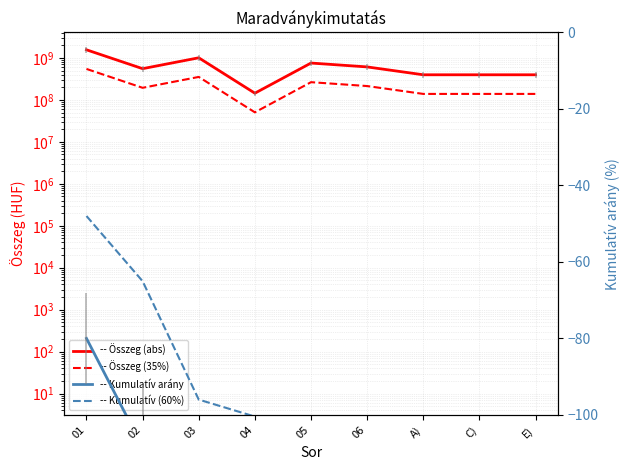

What is the approximate value of Összeg (abs) at 02?

554065420.0